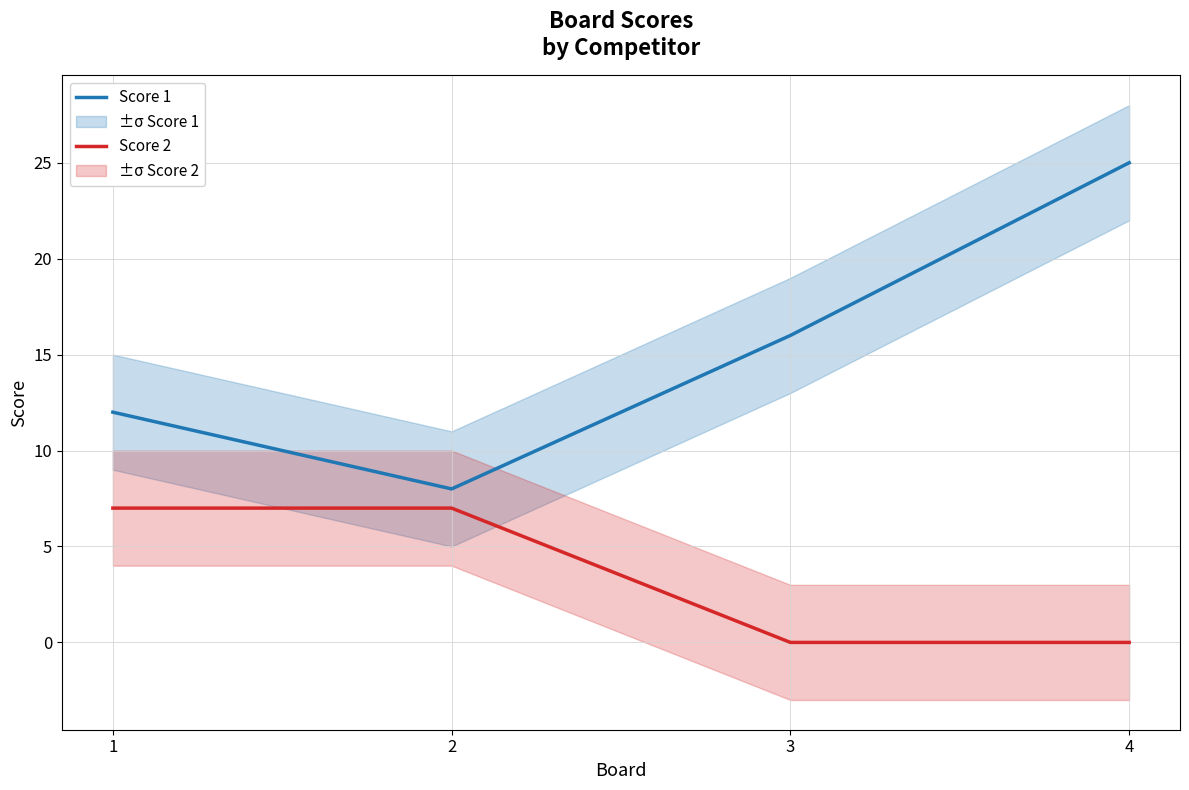

Which series has the largest total across all categories?

Score 1